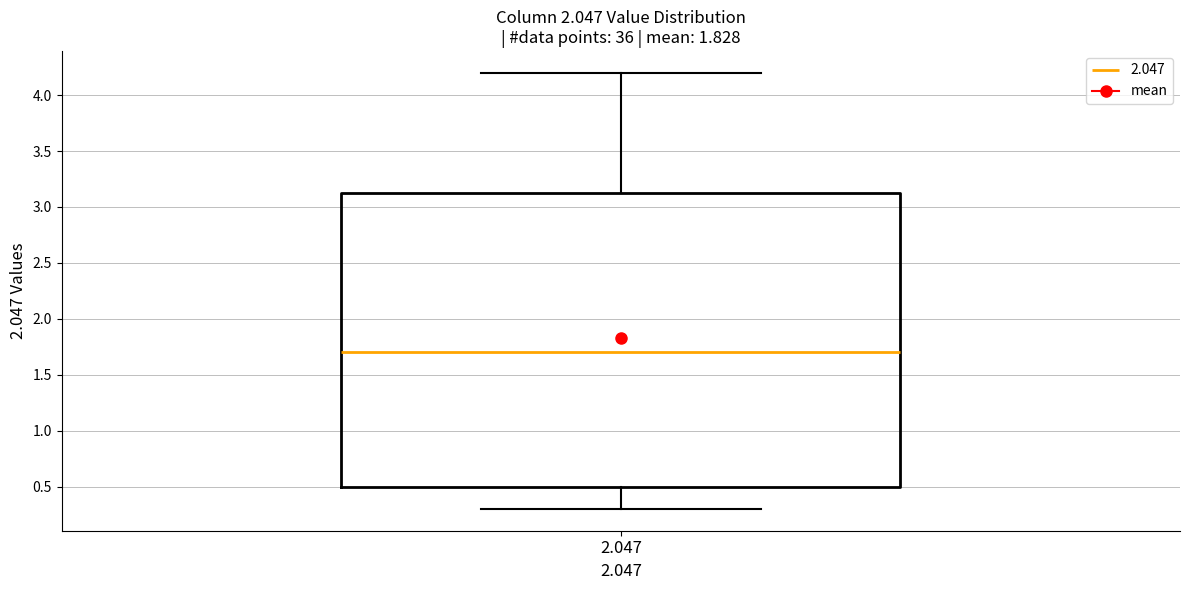

Read this box plot against the y-axis: the position of the median line, the range covered by the box, and the ends of both whiskers. The values are not printed on the chart, so give them approximately, as read against the axis.

median 1.70, box 0.50 to 3.15, whiskers 0.30 to 4.20